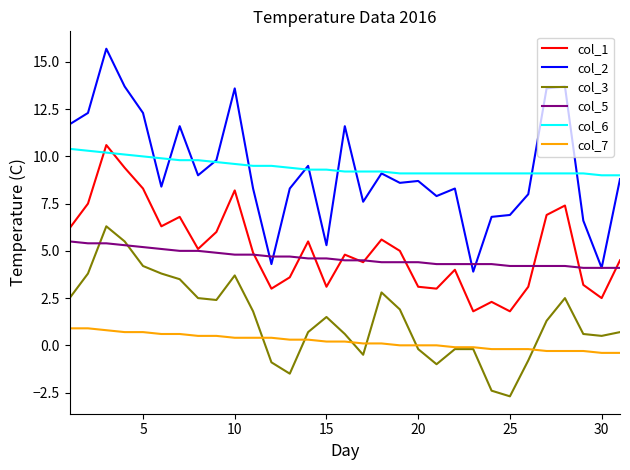

What is the smallest value displayed?

-2.7